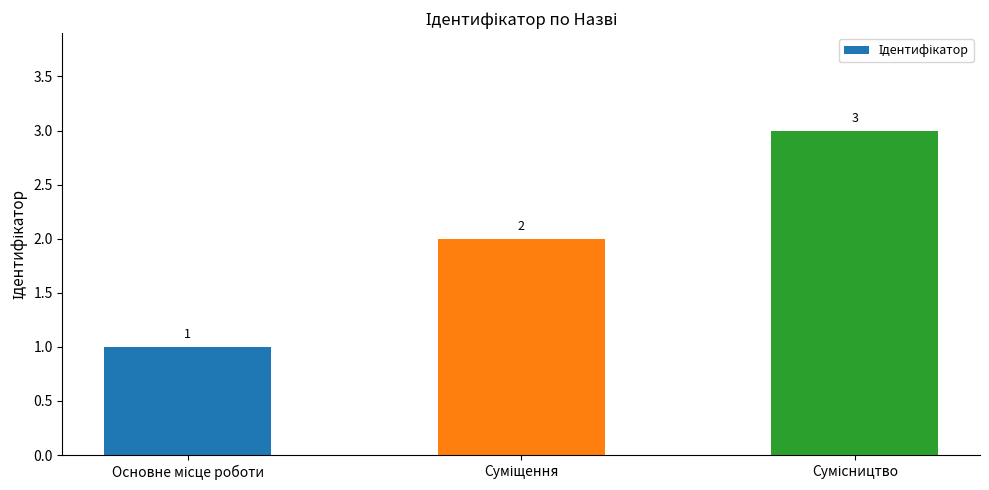

What is the value of the 1st bar from the left?

1